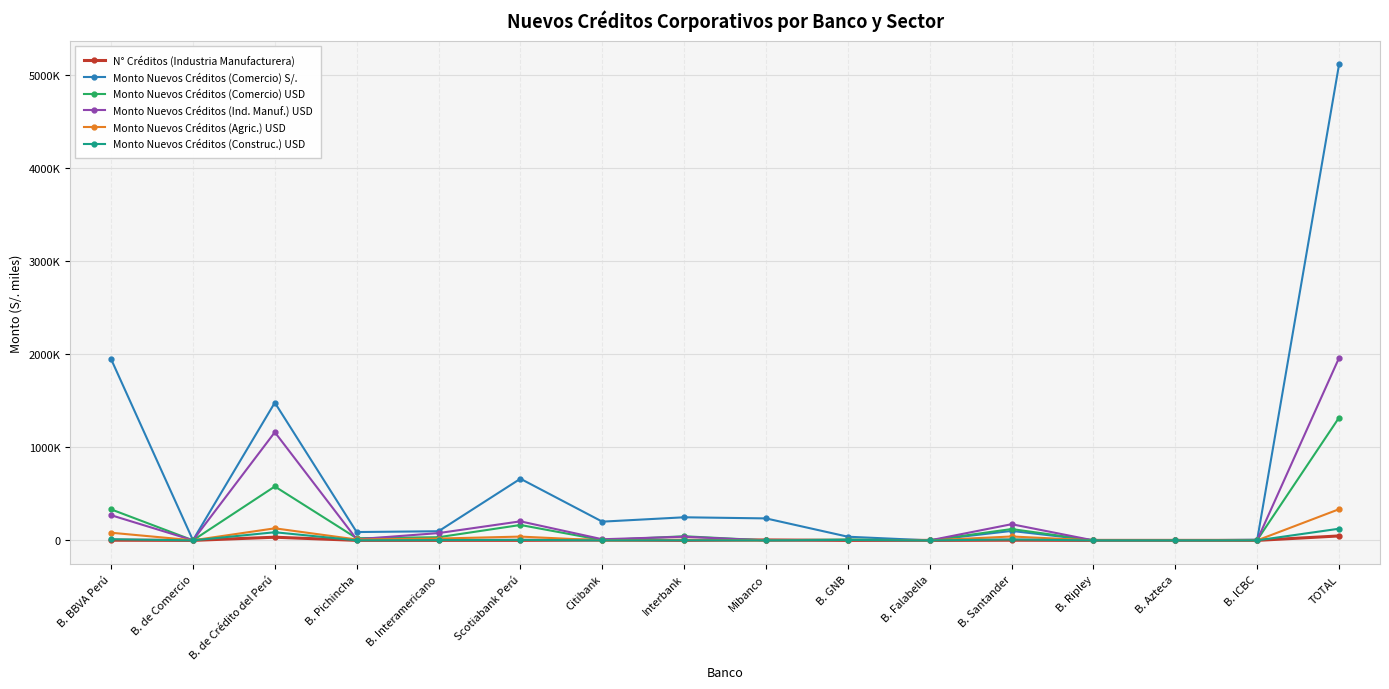

How many times do Monto Nuevos Créditos (Ind. Manuf.) USD and Monto Nuevos Créditos (Agric.) USD cross each other?

2